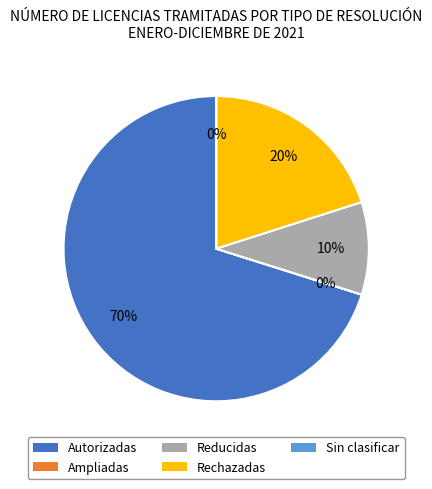

The Reducidas slice represents 21% of the pie. True or false?

False